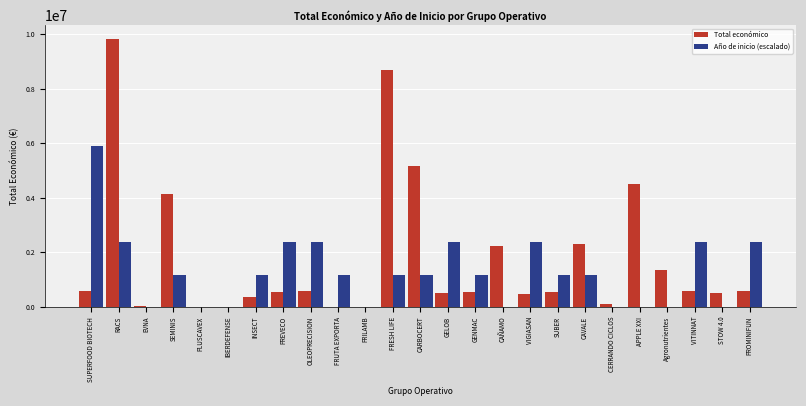

What are all the series names shown in the legend?

Total económico, Año de inicio (escalado)